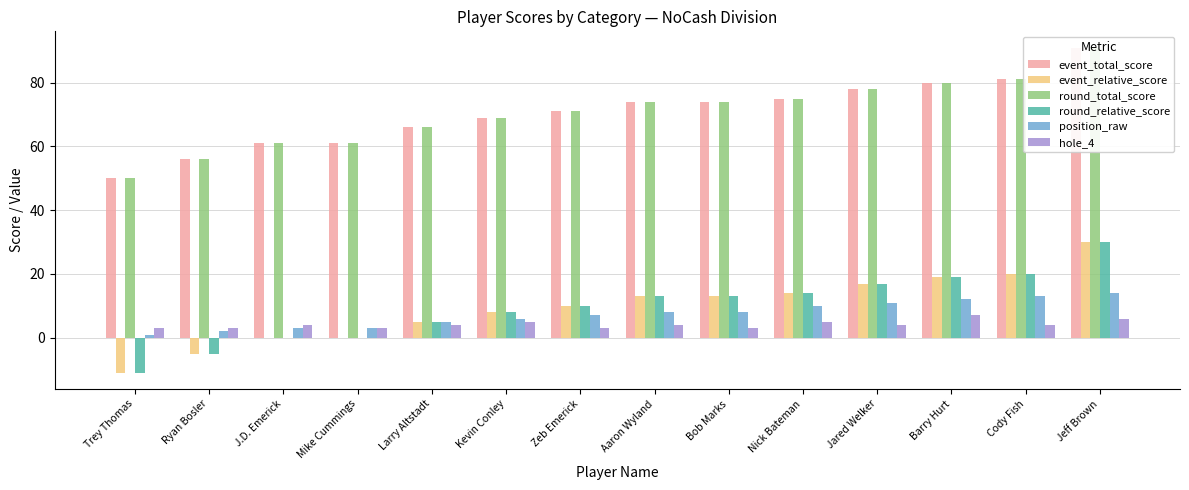

What position from the right is Mike Cummings?

11